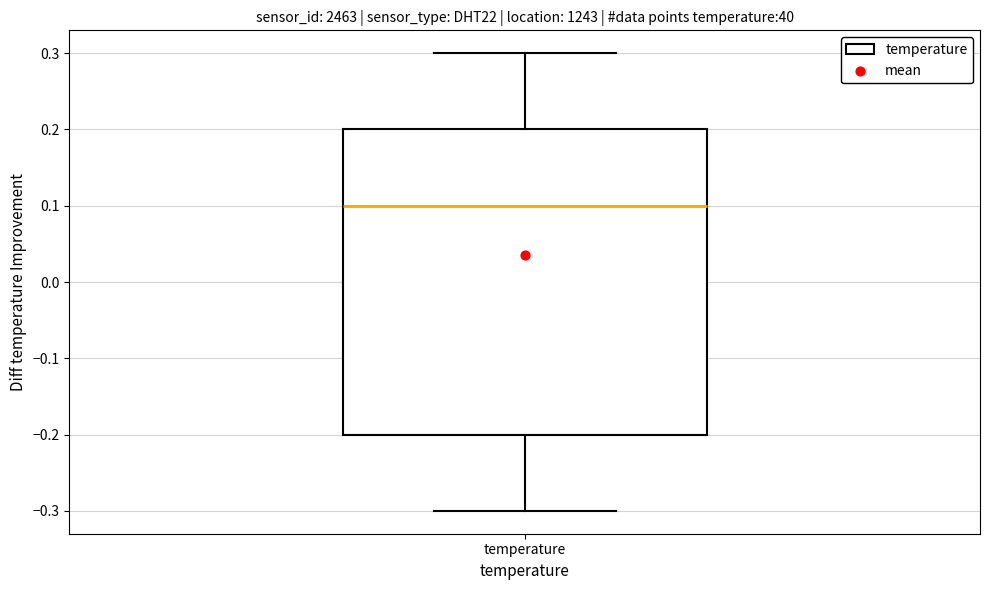

Read this box plot against the y-axis: the position of the median line, the range covered by the box, and the ends of both whiskers. The values are not printed on the chart, so give them approximately, as read against the axis.

median 0.1, box -0.2 to 0.2, whiskers -0.3 to 0.3